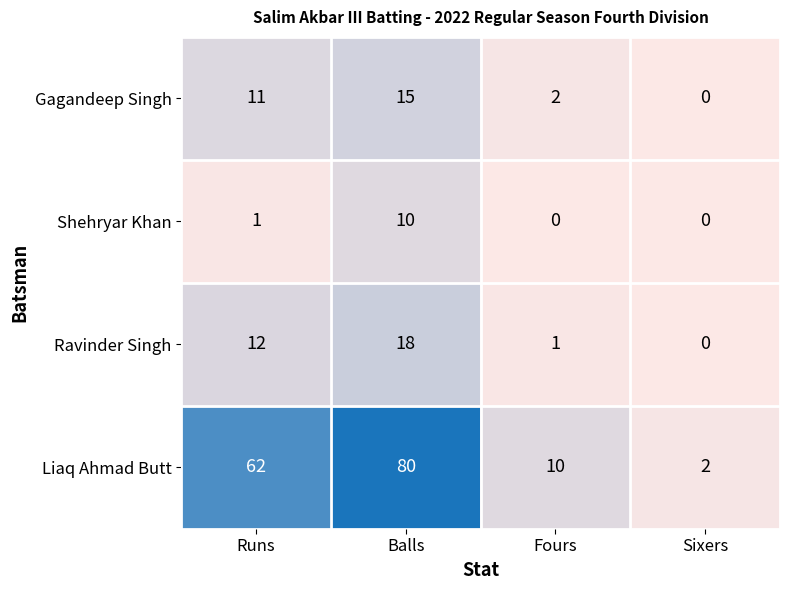

Which category has the highest value across all series?

Balls